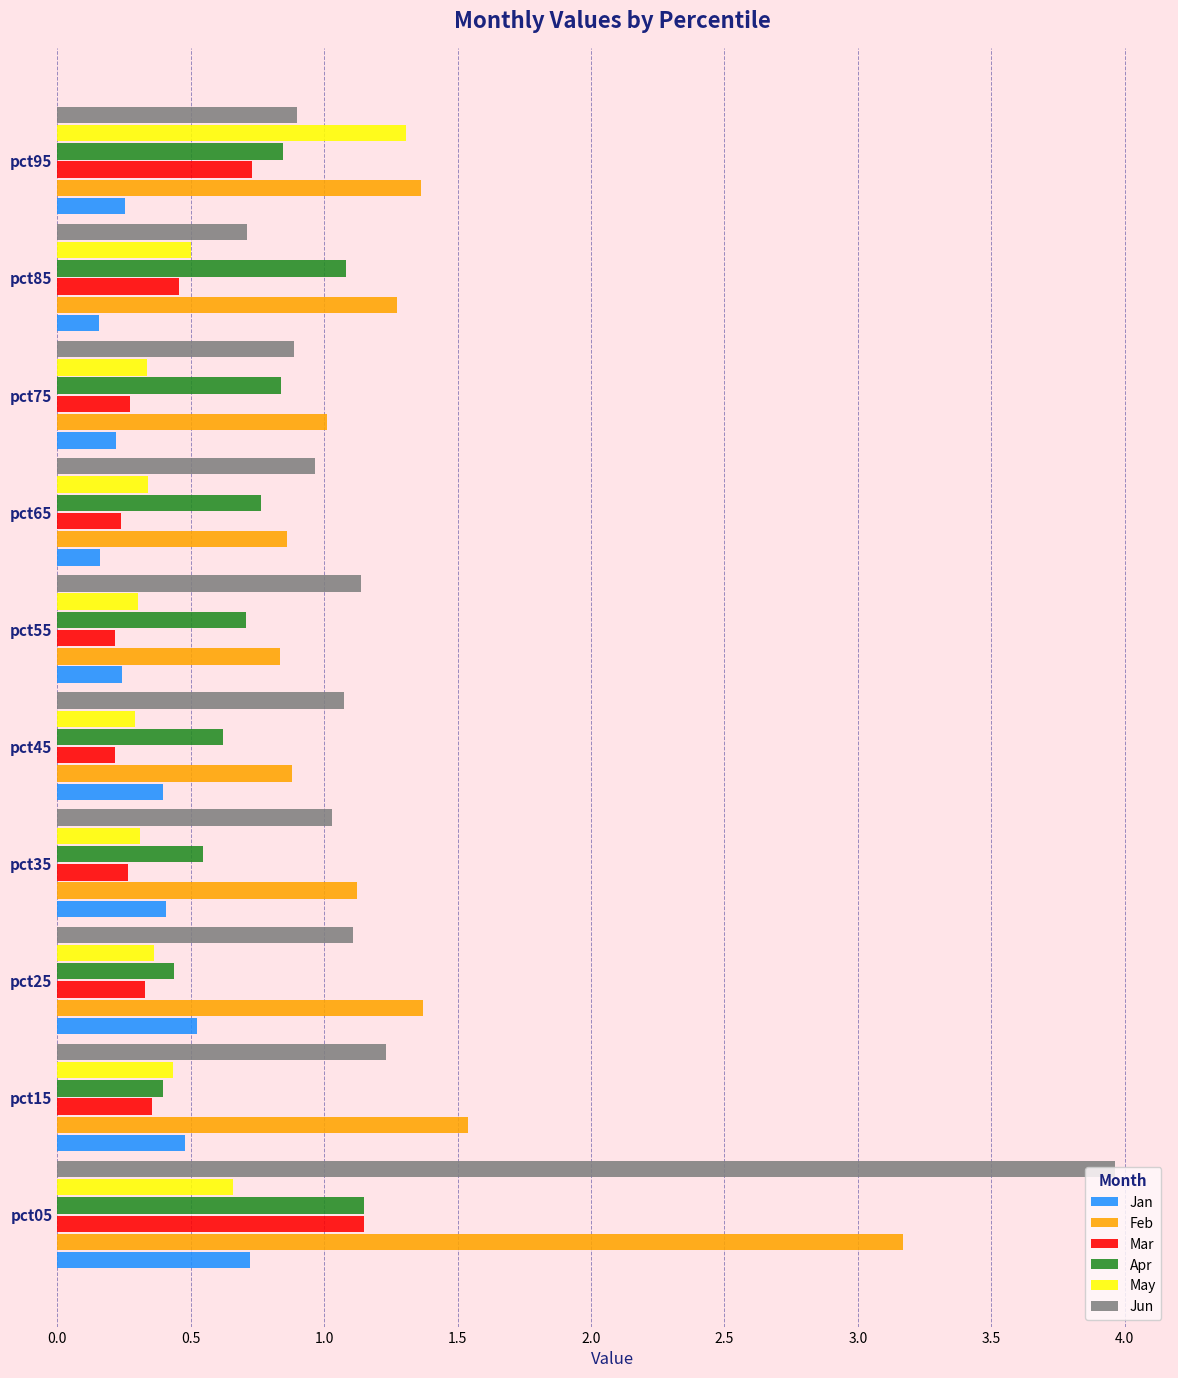

Which series changed the most between pct05 and pct85?

Jun